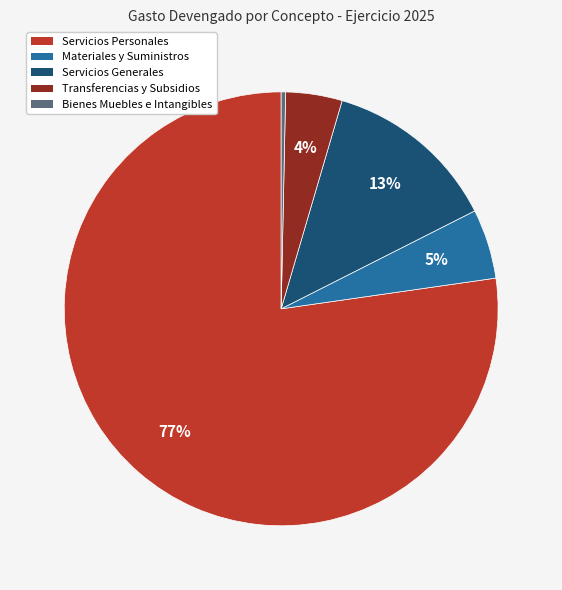

Is there any slice that represents more than half of the pie?

Yes